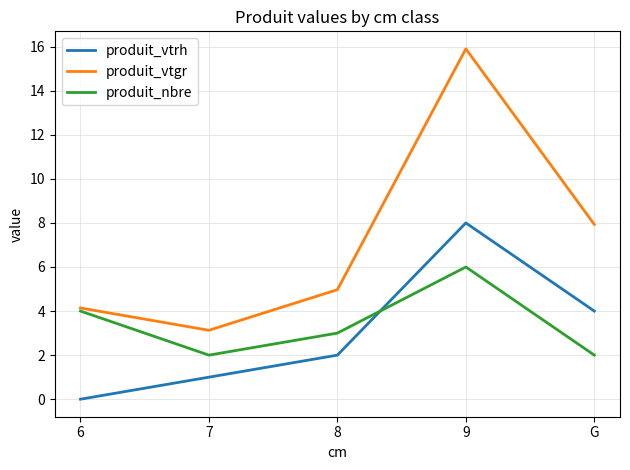

Count the number of categories in the chart.

5